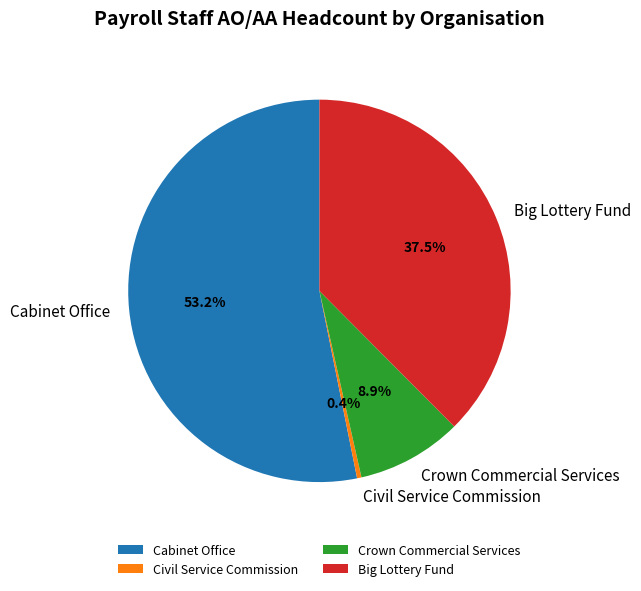

Is the sum of Cabinet Office and Civil Service Commission greater than half?

Yes